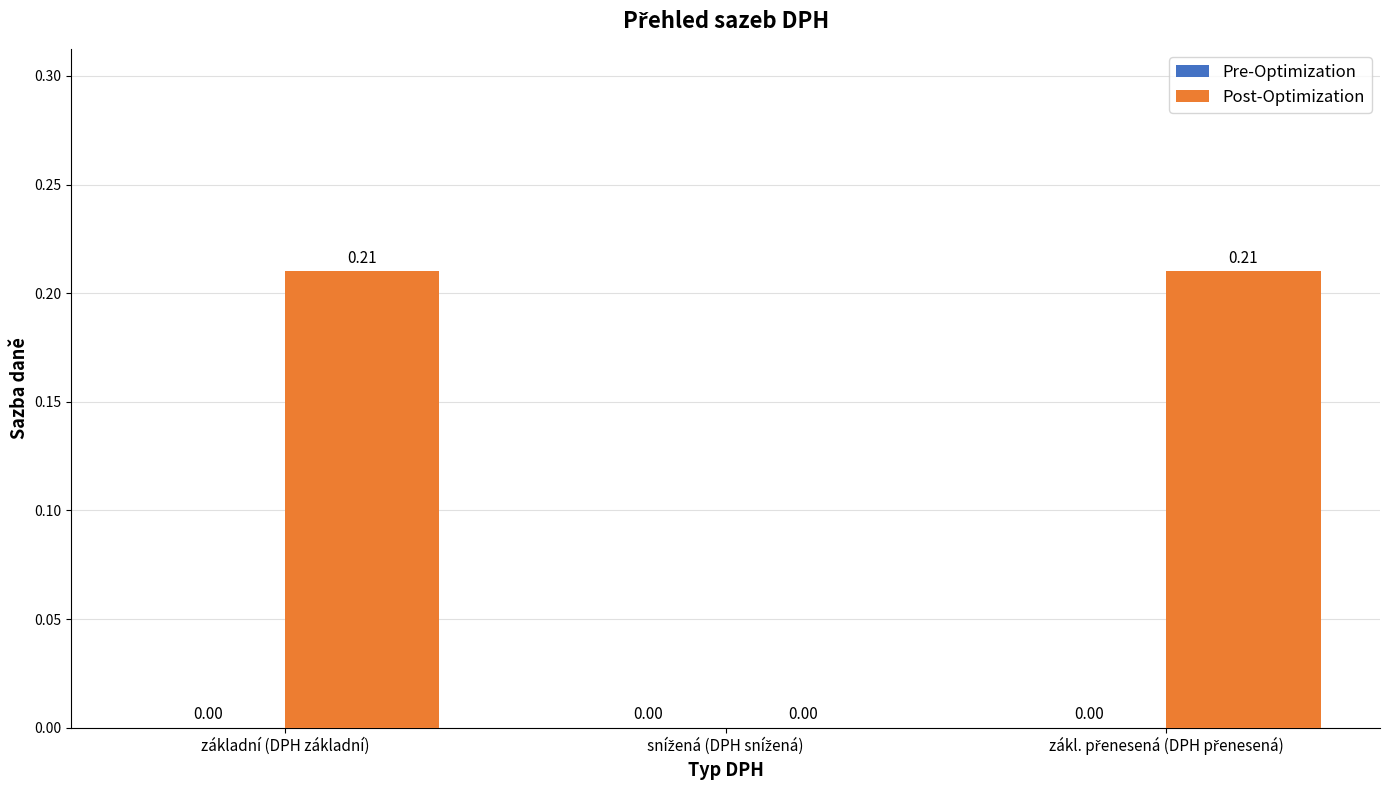

Which has a higher value, základní (DPH základní) or snížená (DPH snížená)?

základní (DPH základní)